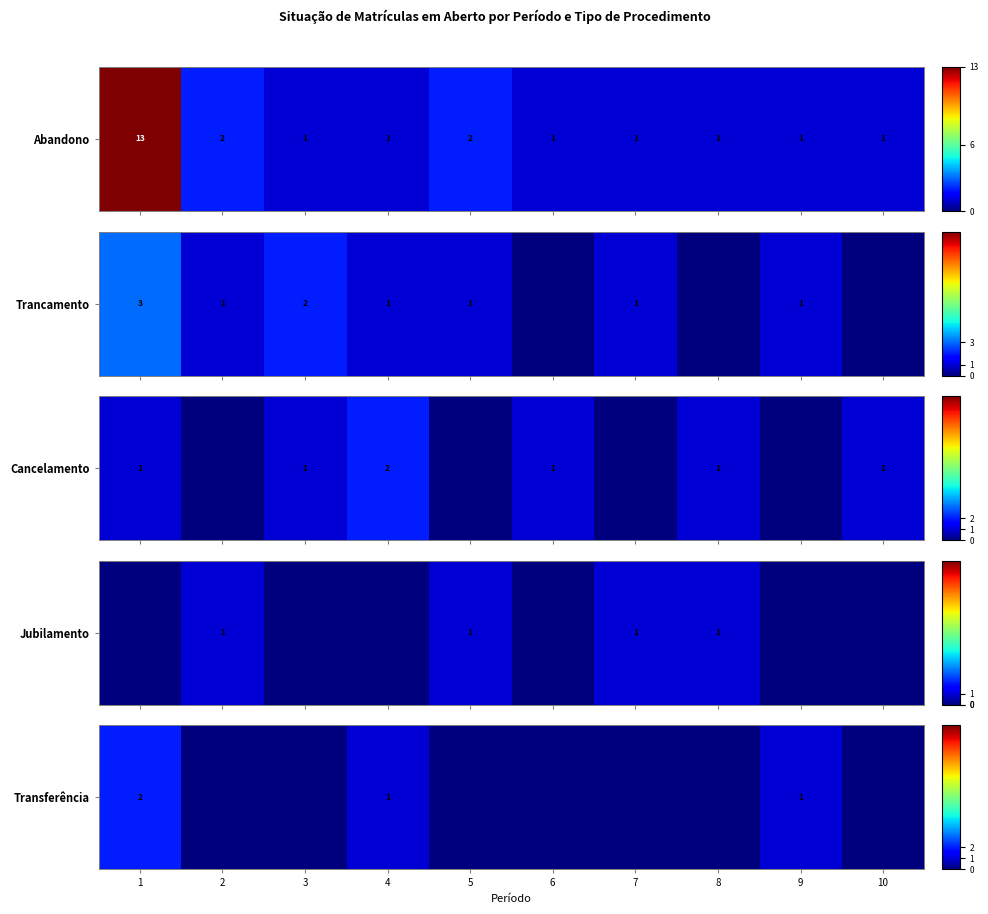

Is it true that the value at 2 is 0?

True